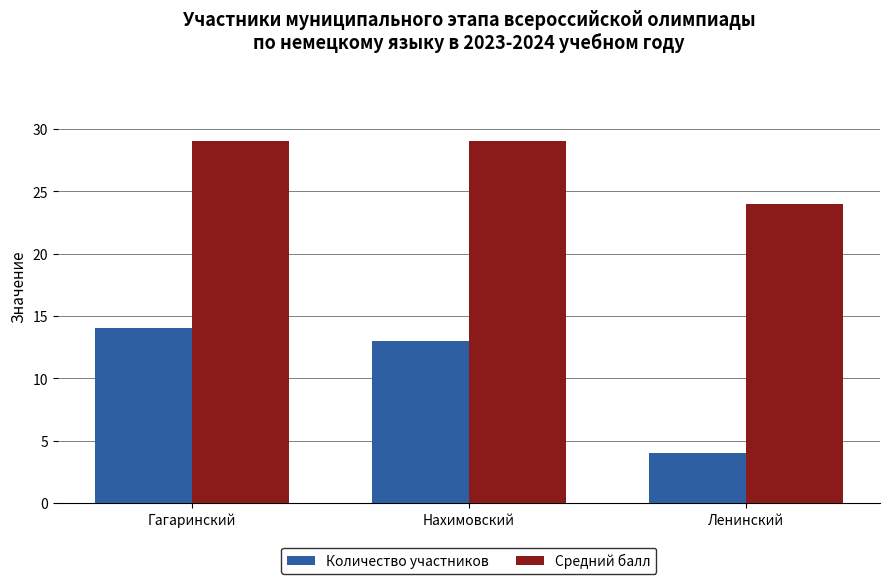

Reading right to left, what are all the values shown in this chart?

Количество участников: 4	13	14
Средний балл: 24	29	29